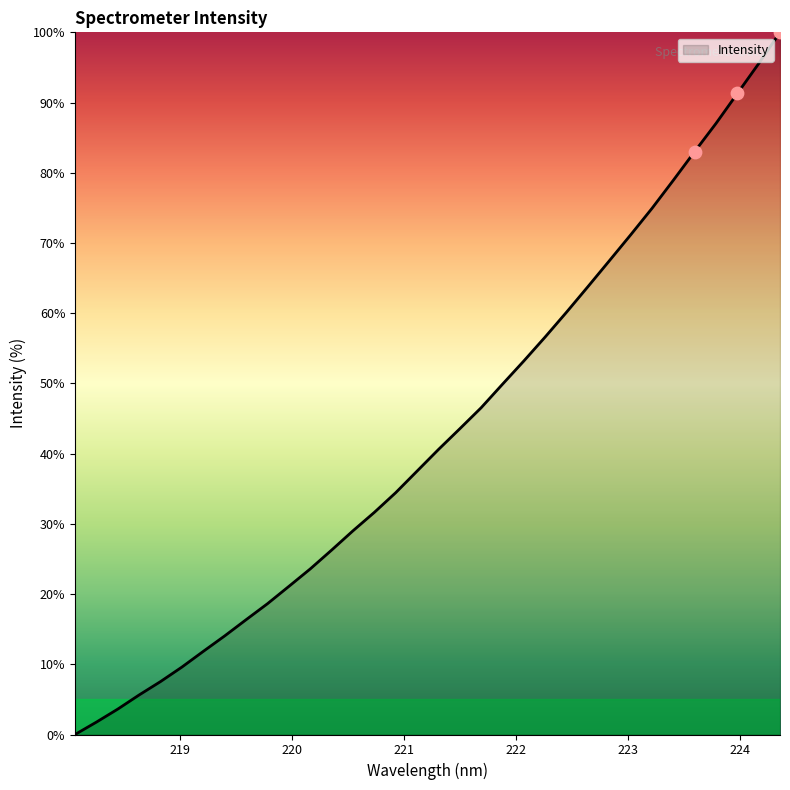

What is the maximum value shown in the chart?

100.0